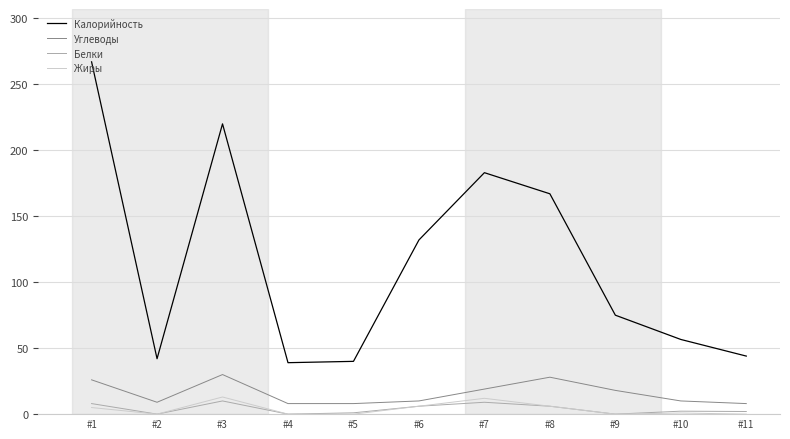

What is the difference between the second highest and second lowest values in the Жиры series?

12.0